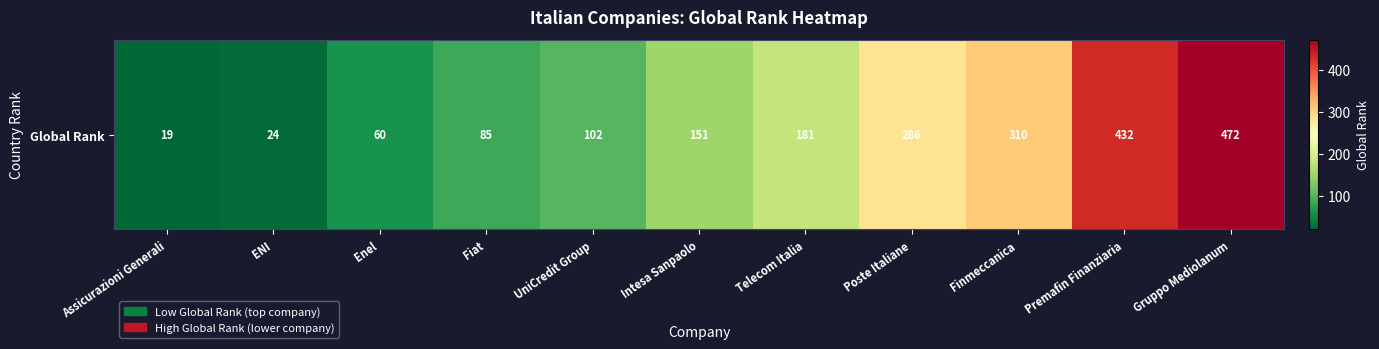

List the labels in order of value, smallest first.

Assicurazioni Generali, ENI, Enel, Fiat, UniCredit Group, Intesa Sanpaolo, Telecom Italia, Poste Italiane, Finmeccanica, Premafin Finanziaria, Gruppo Mediolanum